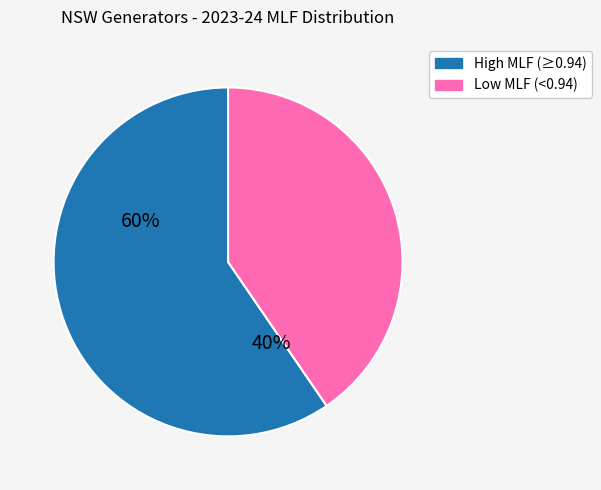

Combined, do High MLF (≥0.94) and Low MLF (<0.94) account for over 50%?

Yes